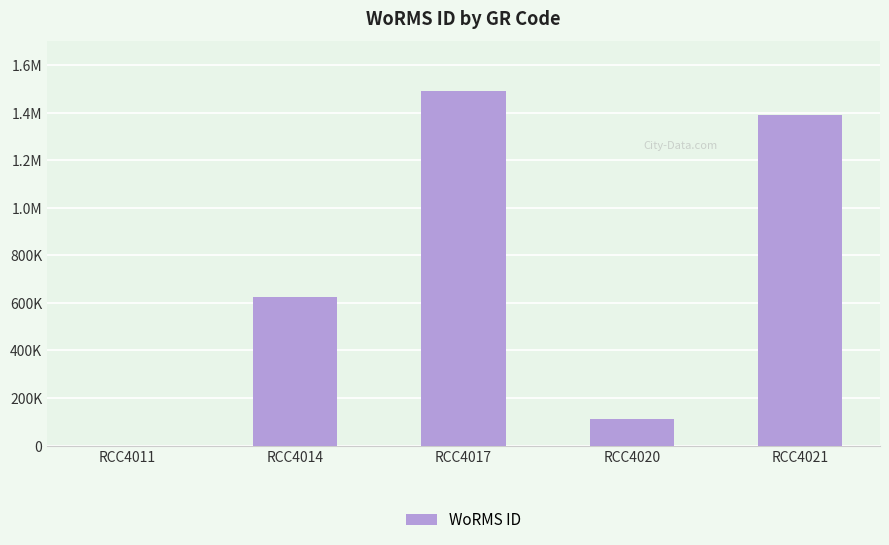

The value at RCC4014 is 623650. True or false?

True